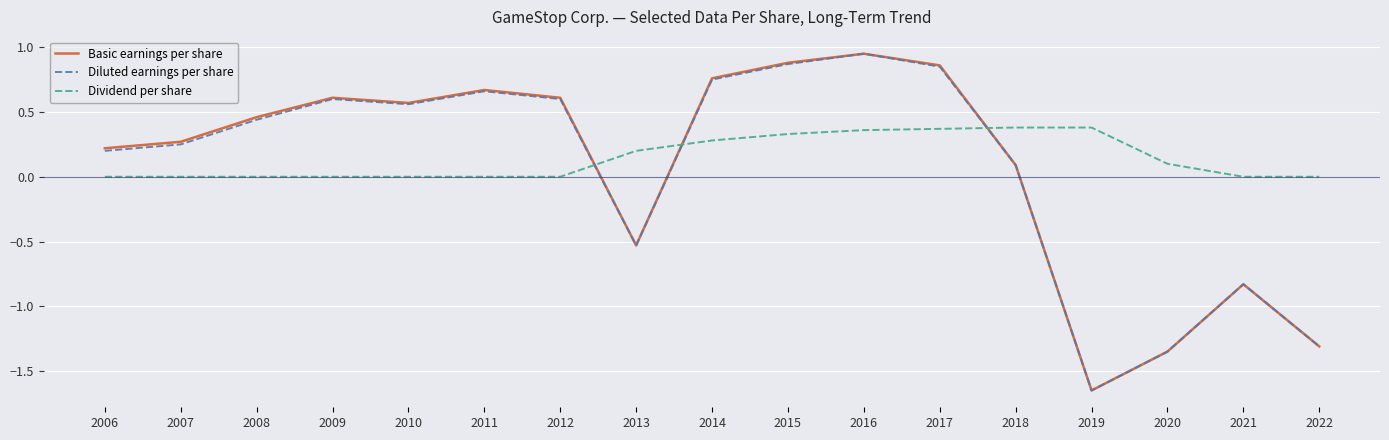

How many distinct data groups are displayed?

3